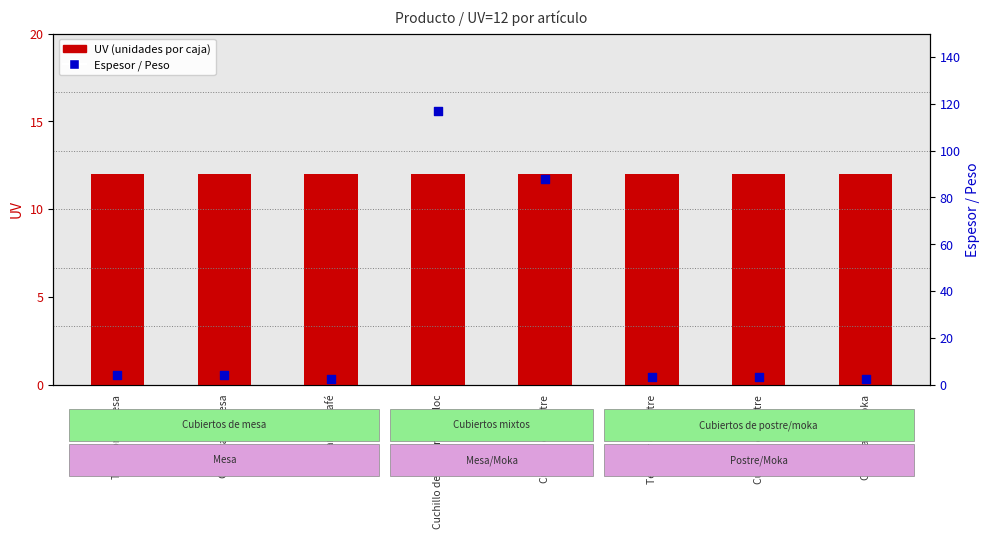

What are all the series names shown in the legend?

UV (unidades por caja), Espesor / Peso